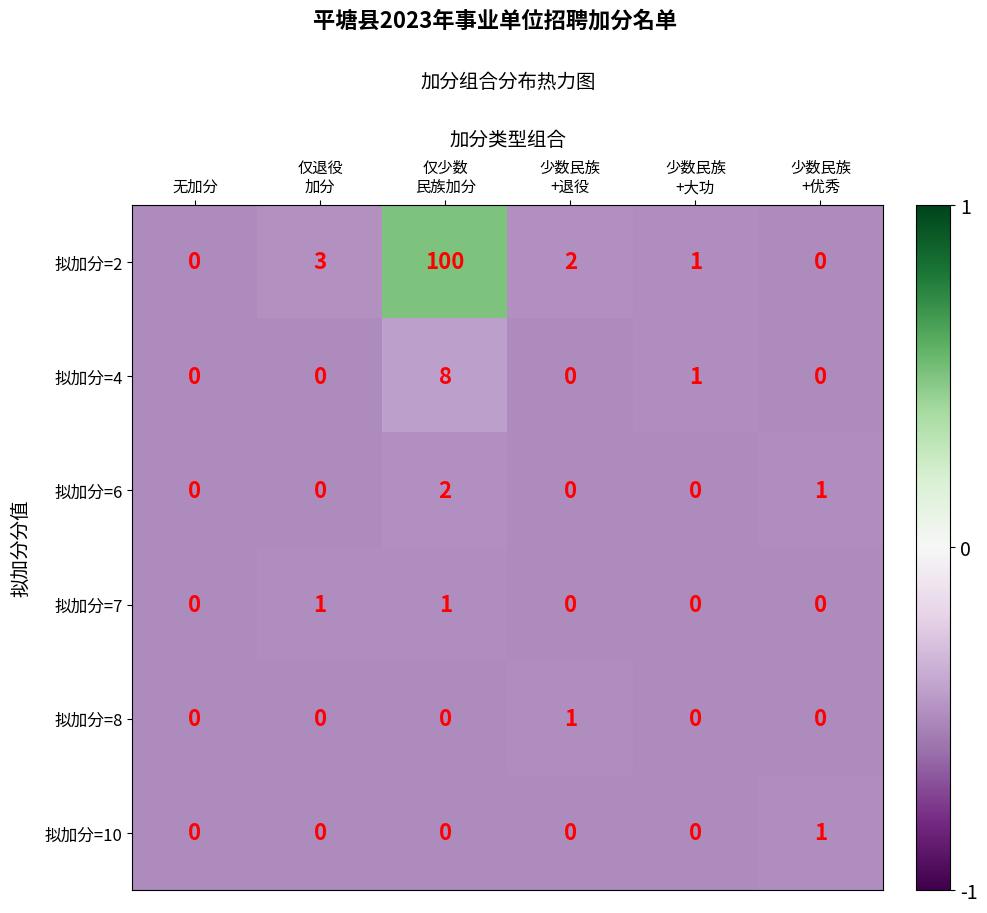

Is it true that 拟加分=6 equals 0 at 无加分?

True